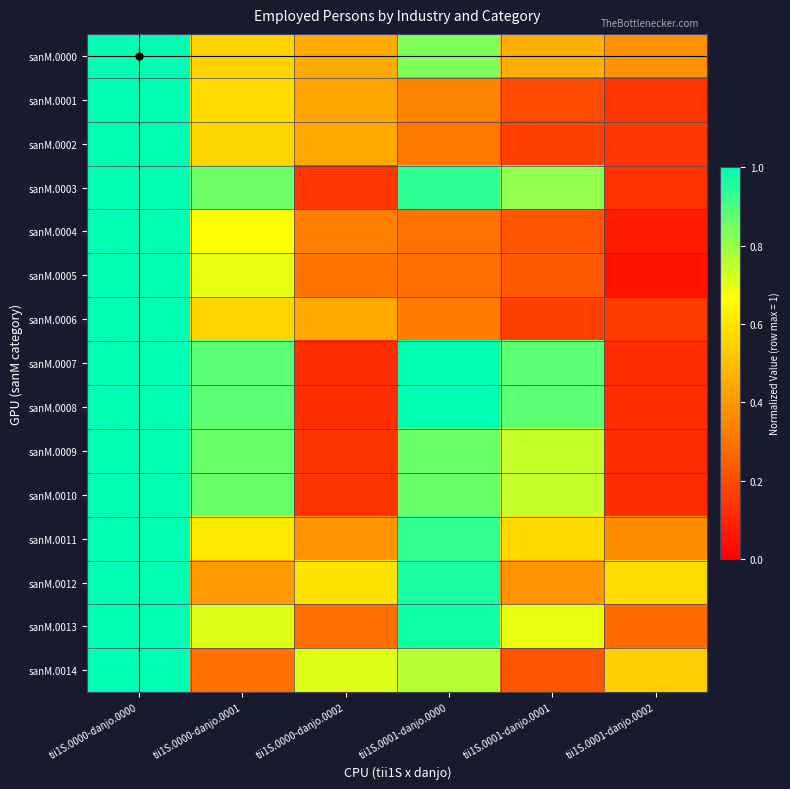

Which series changed the most between tii1S.0000-danjo.0002 and tii1S.0001-danjo.0000?

sanM.0007